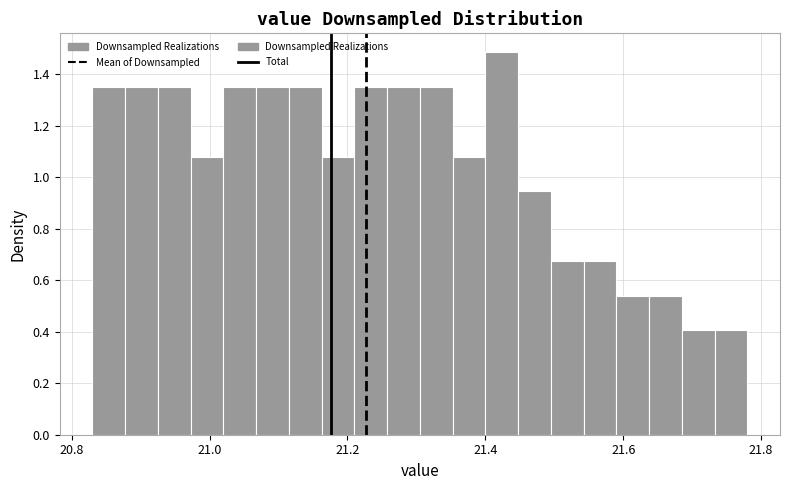

Read against the x-axis, roughly where is the centre of the tallest bar?

21.42